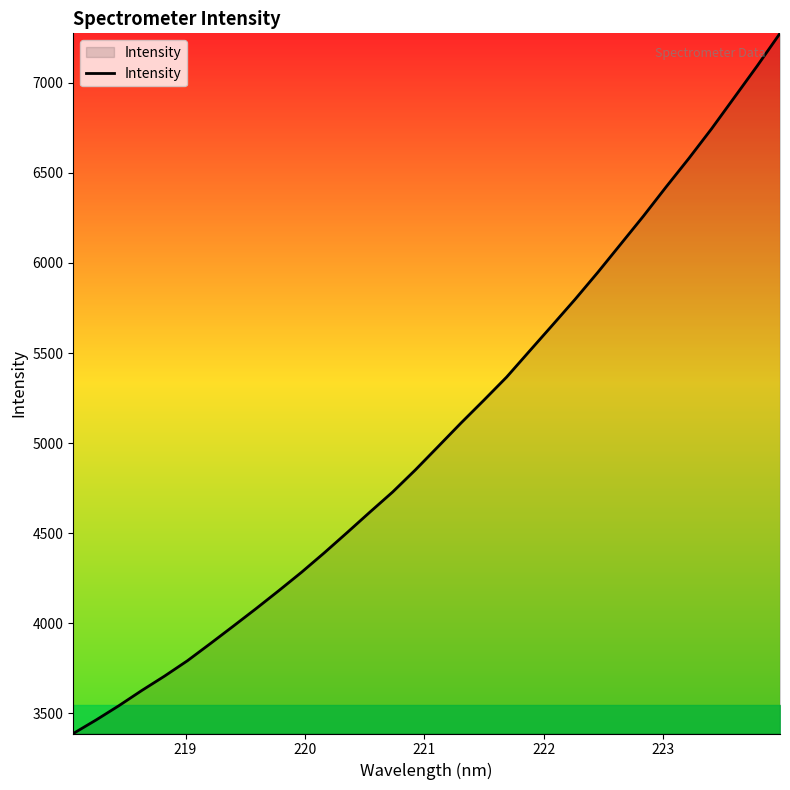

What is the difference between the maximum and minimum values?

3885.3